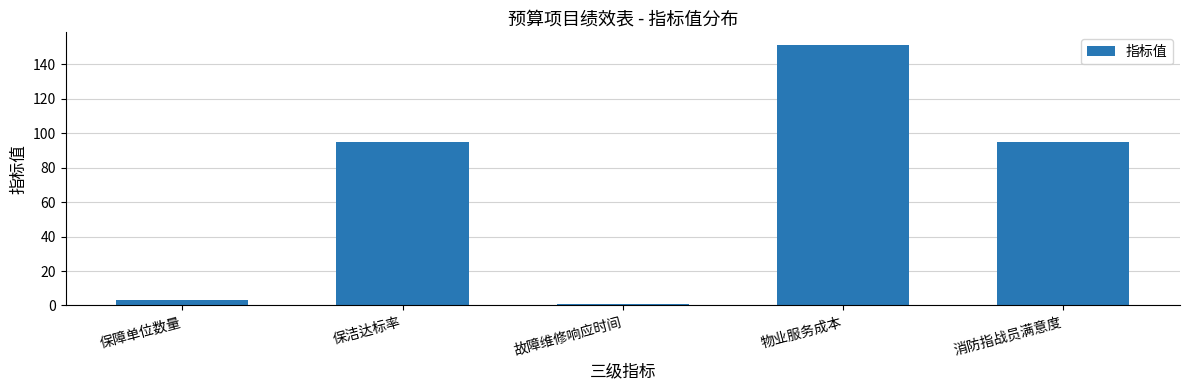

What is the change in value from 保障单位数量 to 保洁达标率?

+92